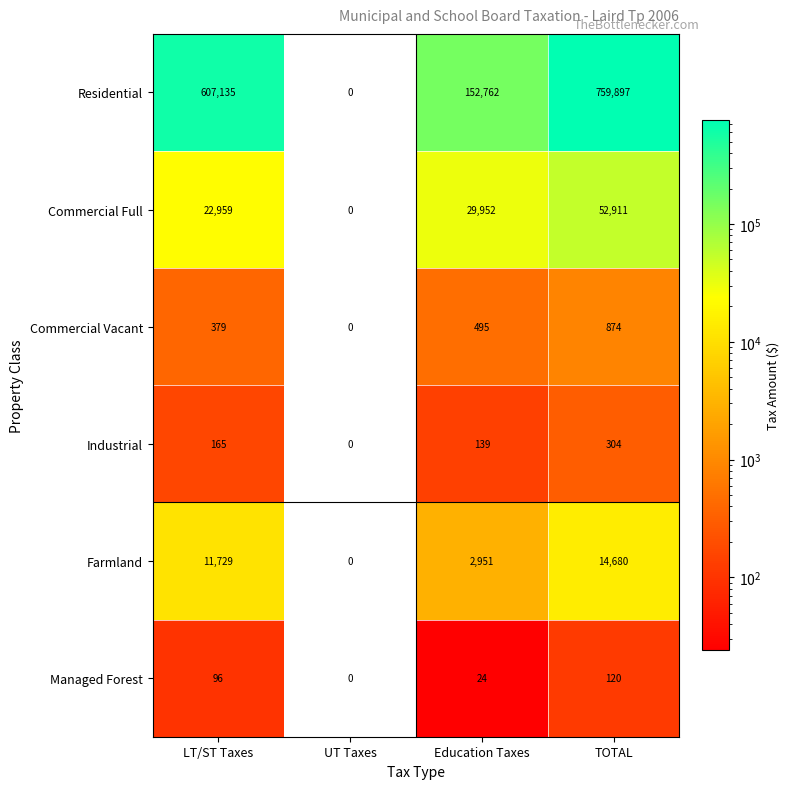

What is the maximum value for Commercial Full?

52911